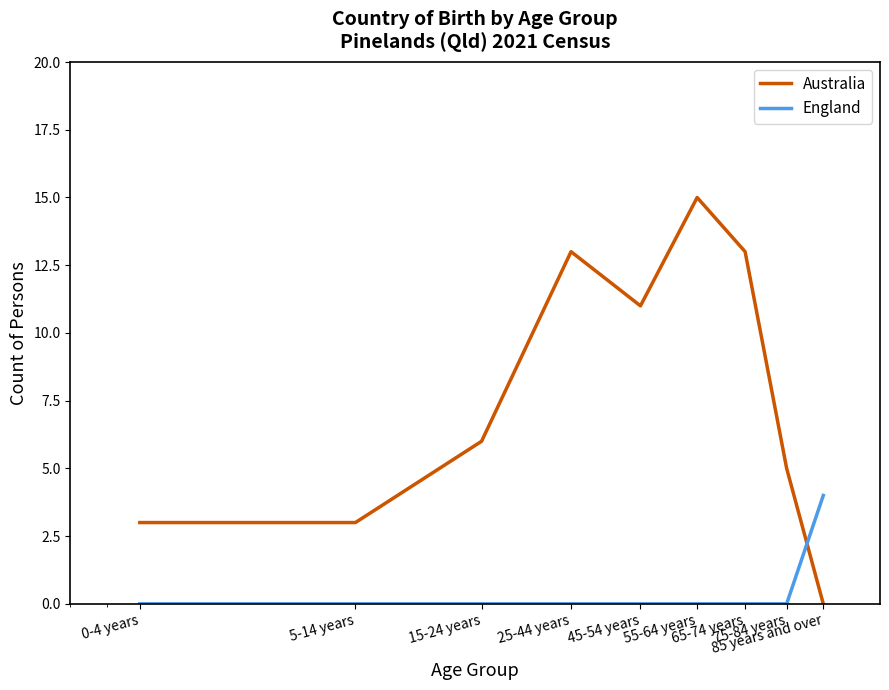

List the series in order of their overall mean, lowest first.

England, Australia